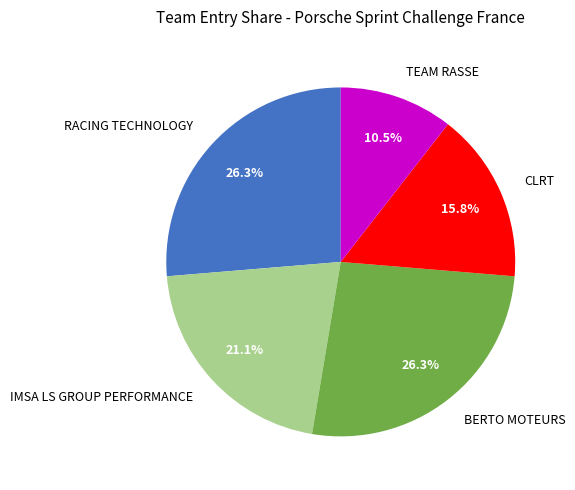

How many segments does this pie chart have?

5